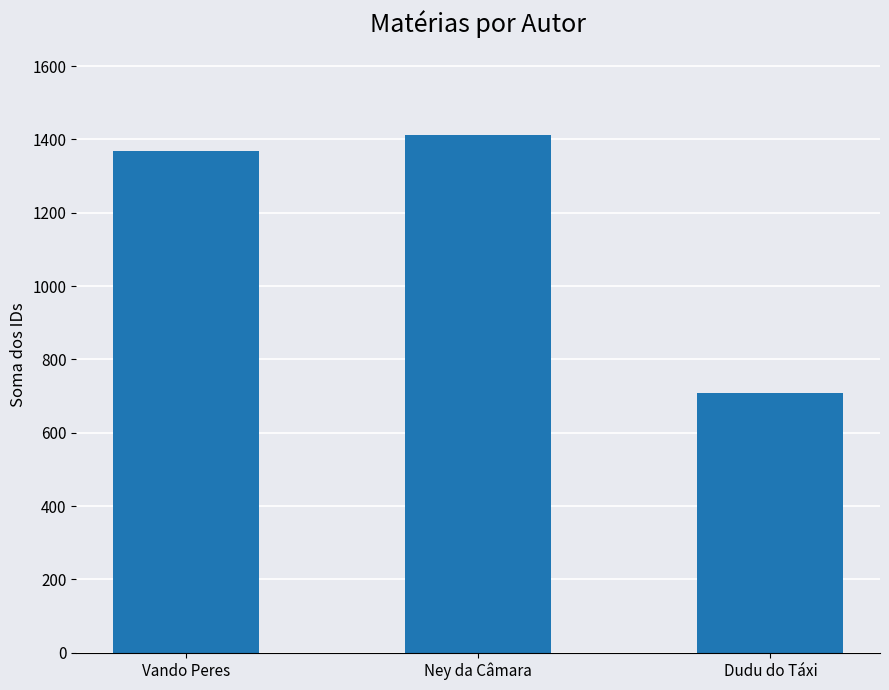

At which label is the value closest to 1060?

Vando Peres